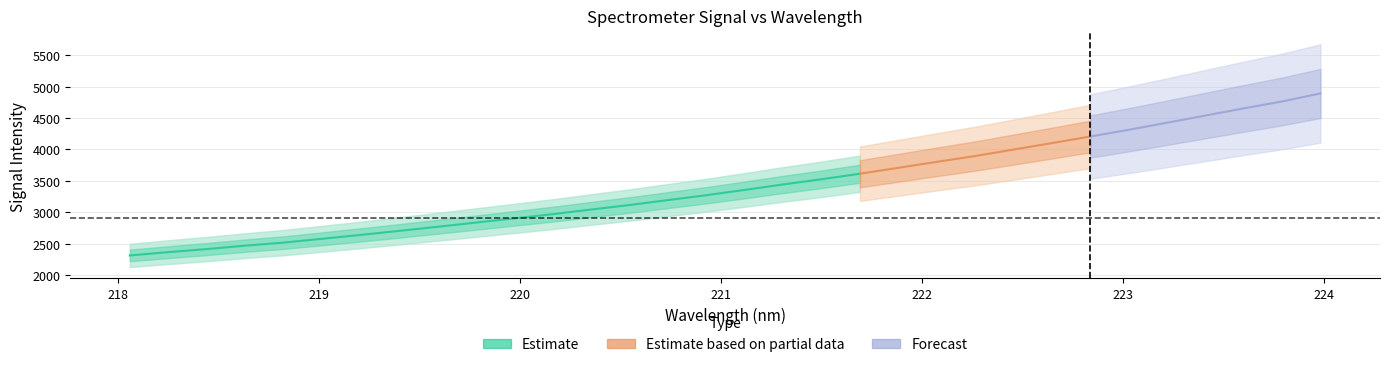

What is the difference between the second highest and minimum values in the x series?

5.7